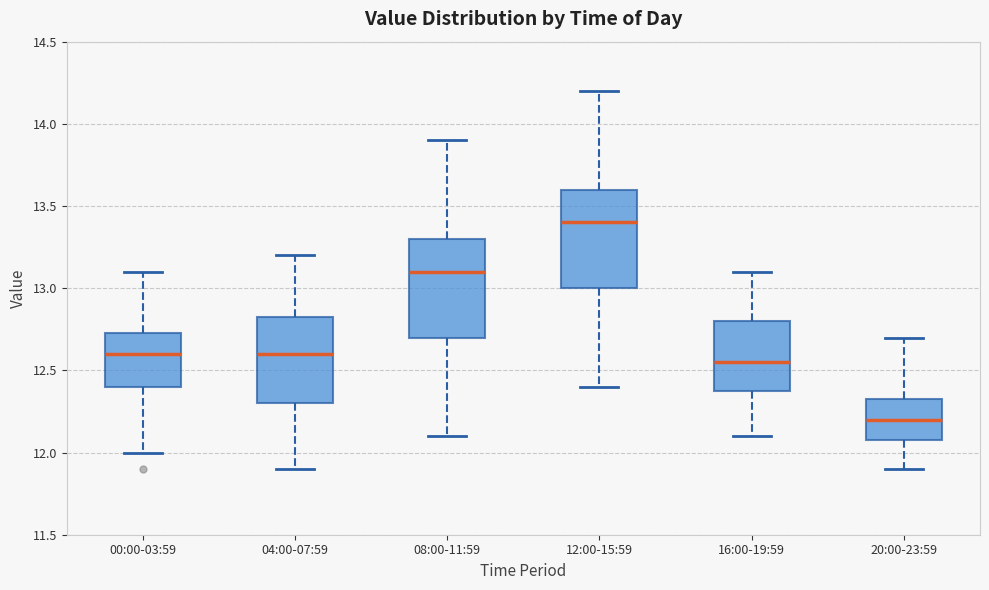

Which box has the lowest median line?

20:00-23:59